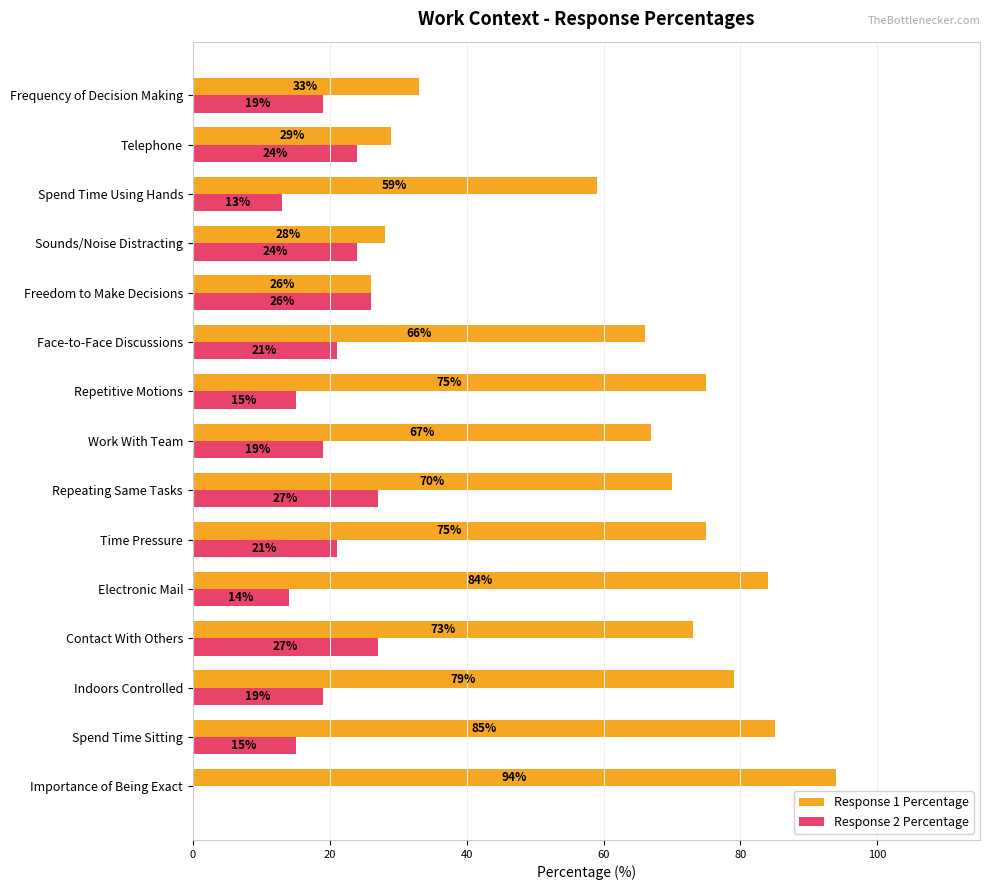

What is the sum of all Response 2 Percentage values?

284